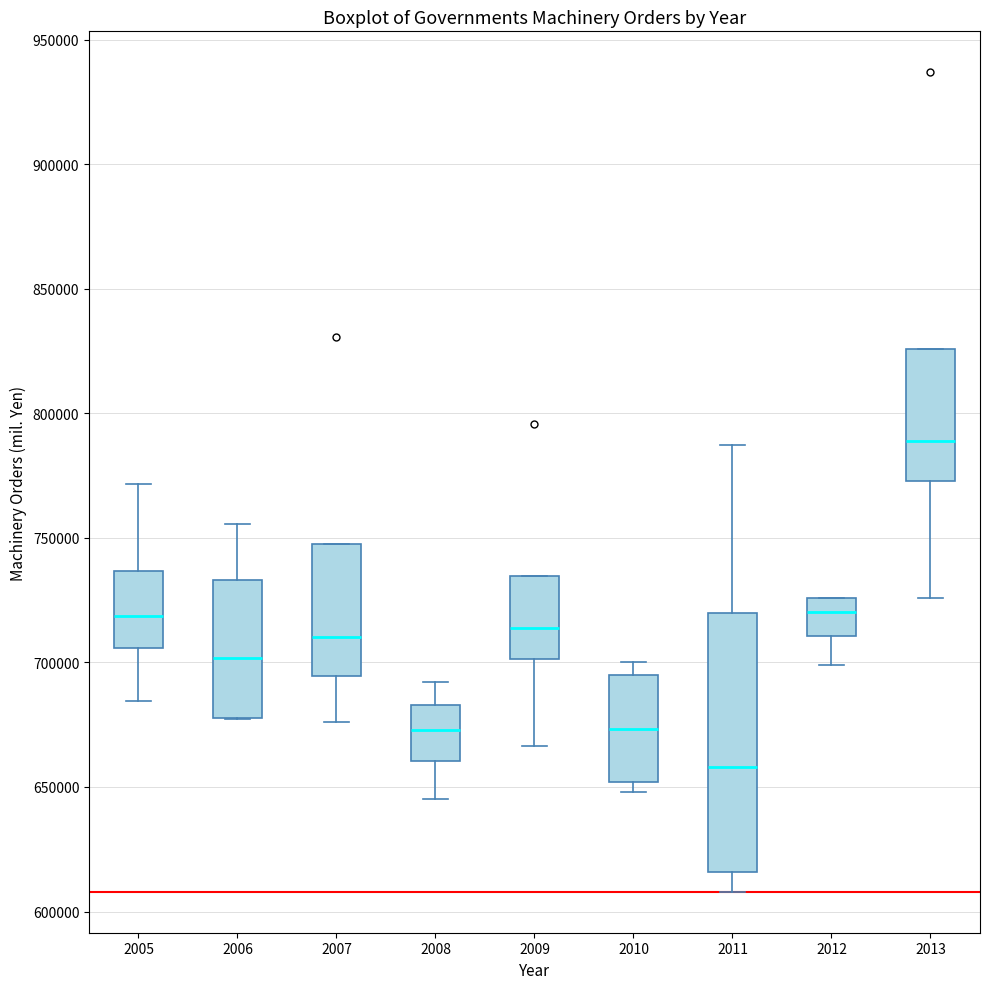

Reading left to right, transcribe this box plot: for each box, give where its median line is, the range the box spans, and where its two whiskers end, as read against the y-axis. The values are not printed on the chart, so give them approximately, as read against the axis.

2005: median 720000, box 705000 to 735000, whiskers 685000 to 770000
2006: median 700000, box 680000 to 735000, whiskers 675000 to 755000
2007: median 710000, box 695000 to 750000, whiskers 675000 to 750000
2008: median 675000, box 660000 to 685000, whiskers 645000 to 690000
2009: median 715000, box 700000 to 735000, whiskers 665000 to 735000
2010: median 675000, box 650000 to 695000, whiskers 650000 (just below the box's lower edge) to 700000
2011: median 660000, box 615000 to 720000, whiskers 610000 to 785000
2012: median 720000, box 710000 to 725000, whiskers 700000 to 725000
2013: median 790000, box 775000 to 825000, whiskers 725000 to 825000